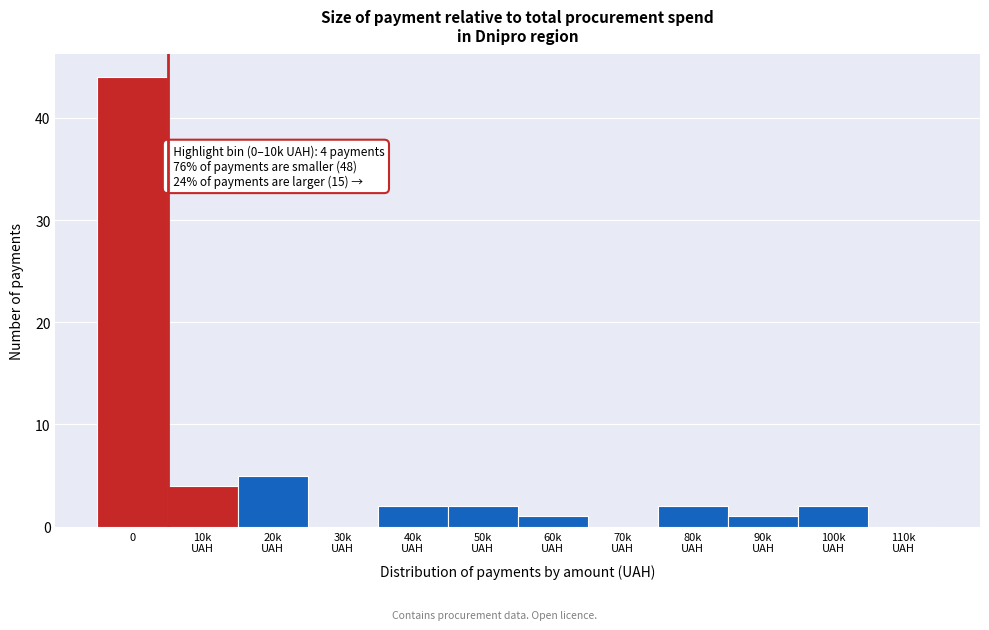

What is the greatest value displayed?

44